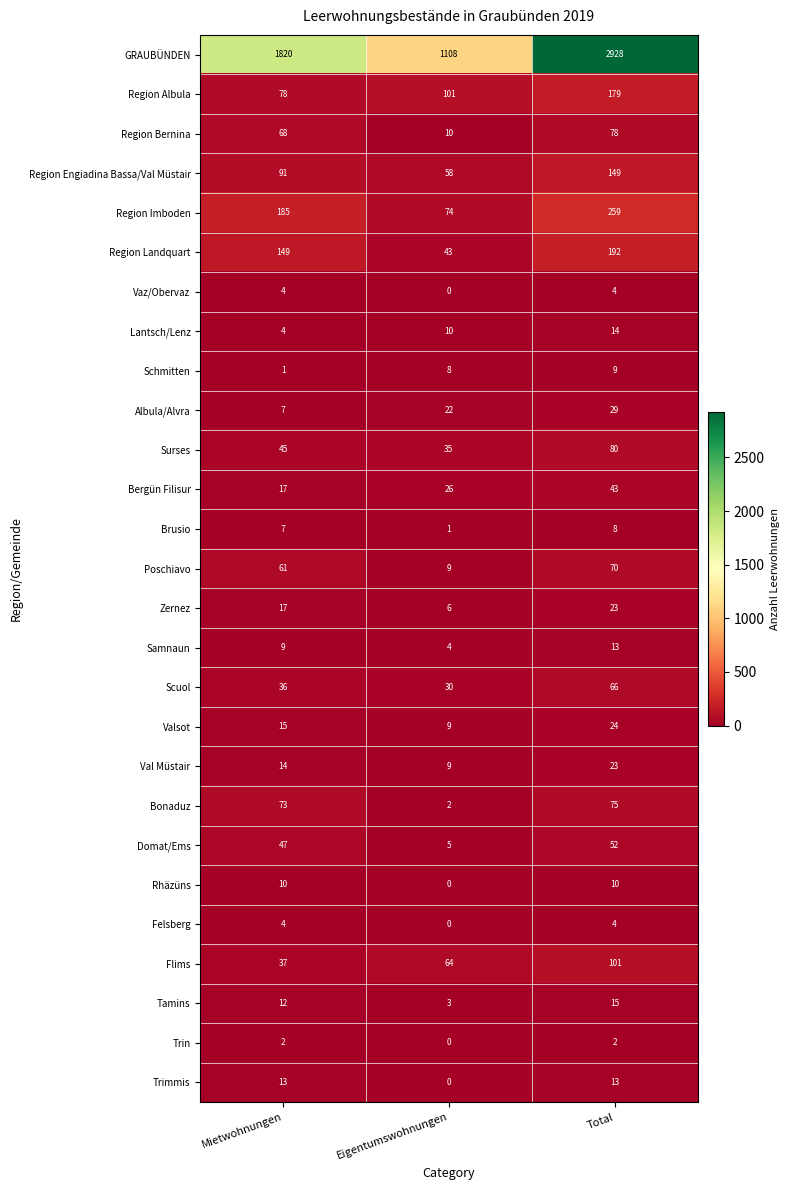

What is the sum of the Felsberg values at Eigentumswohnungen and Total?

4